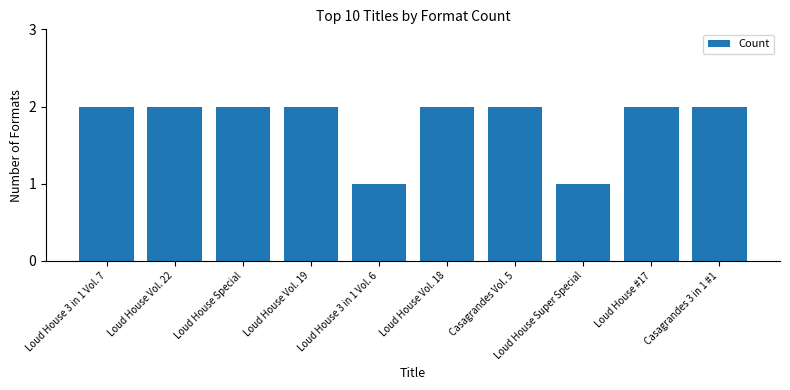

True or false: the data shows 2 at Loud House Vol. 18.

True